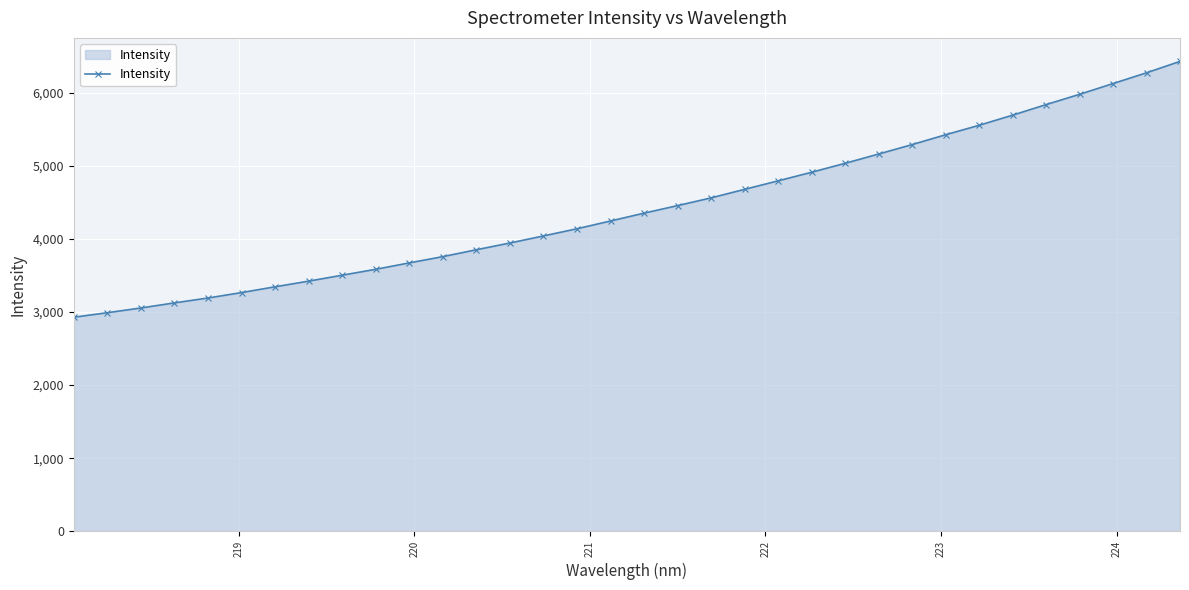

What is the value of the 31st point from the left?

5976.4